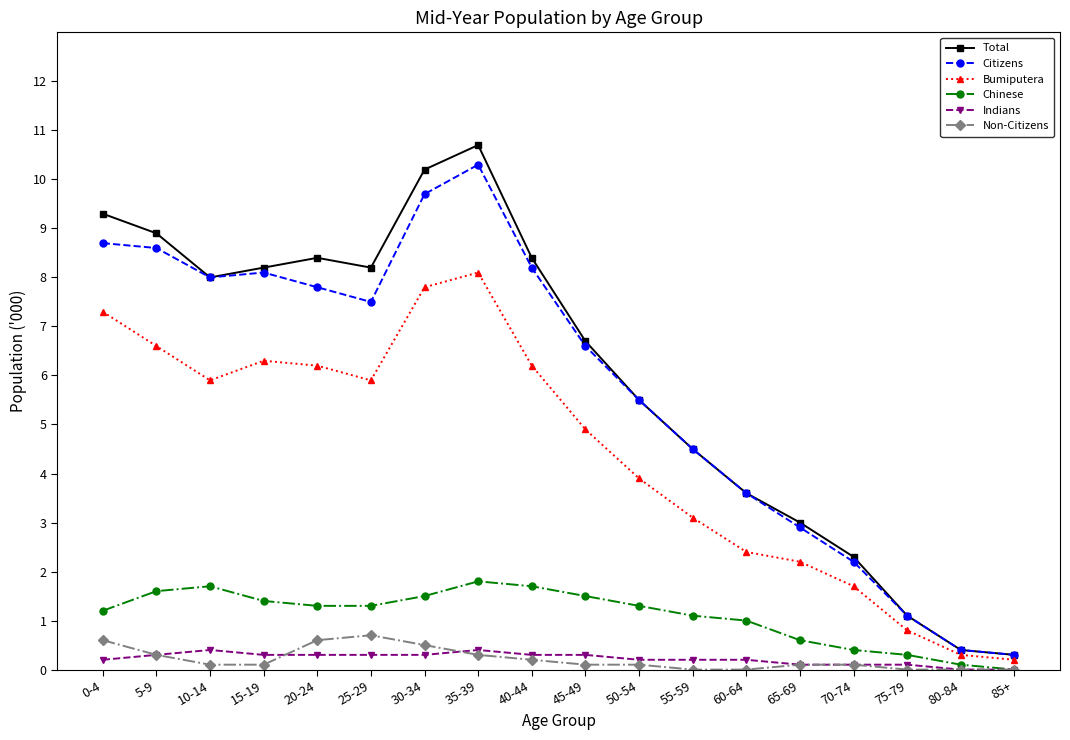

What is the average value of the Indians series?

0.2